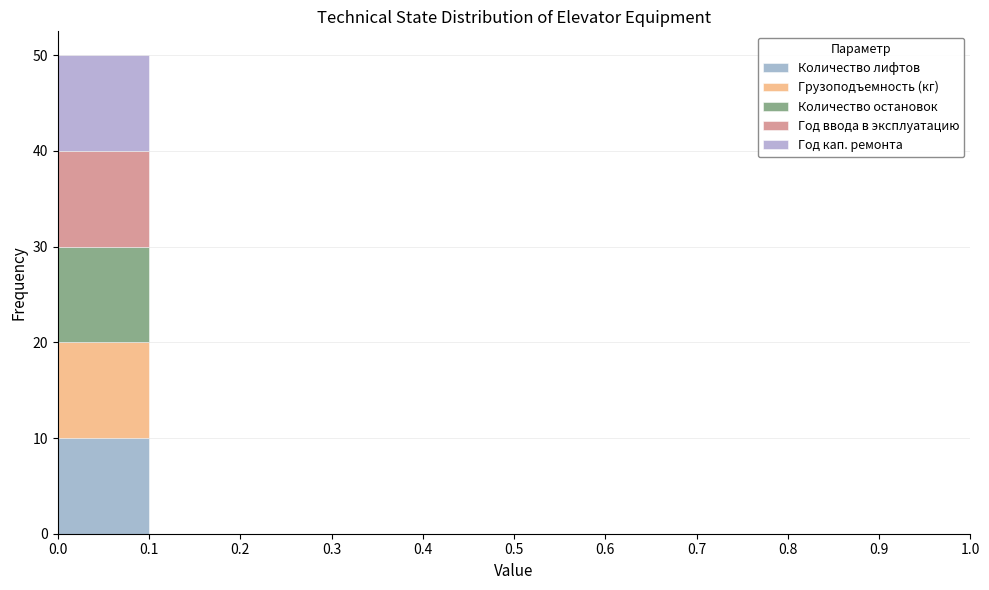

What is the total height of the stacked bar covering 0.0 to 0.1 on the x-axis? The values are not printed on the chart, so give them approximately, as read against the axis.

50